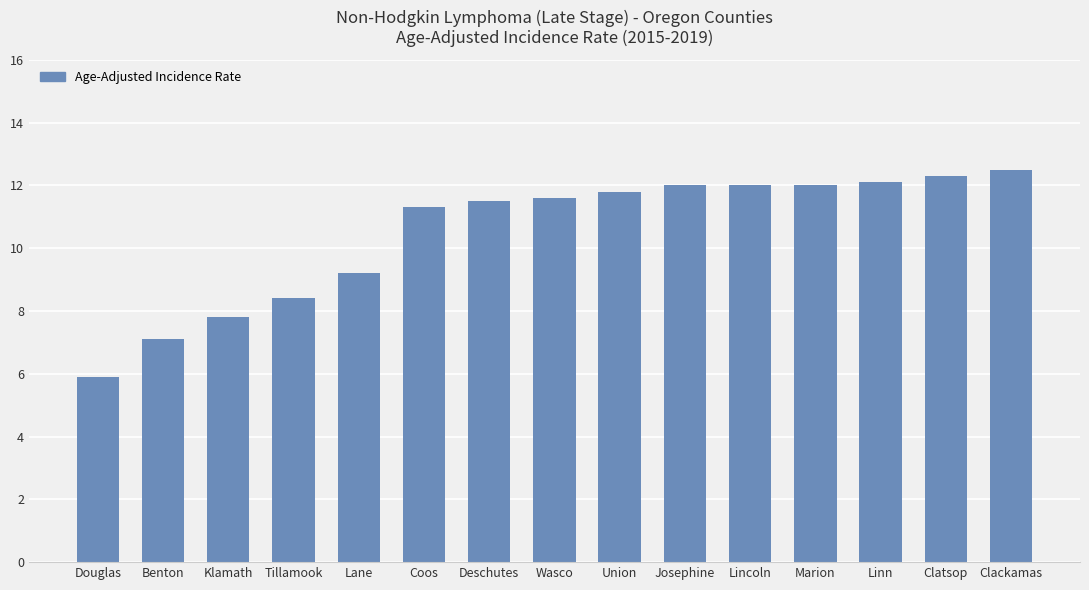

What is the sum of all values?

157.5